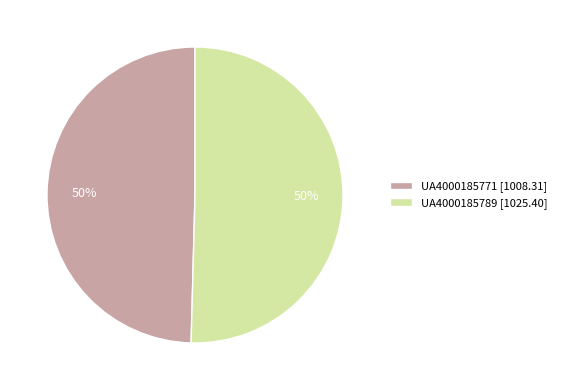

To the nearest percent, what is the average slice percentage?

50%